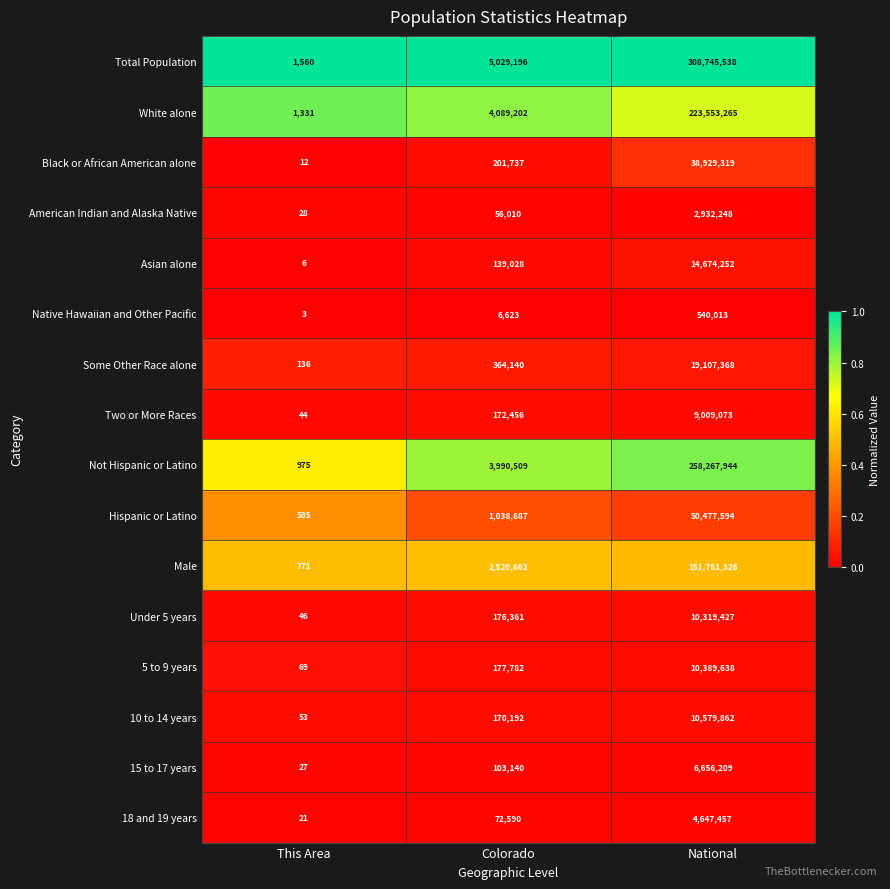

Between This Area and Colorado, which series saw the biggest shift?

Total Population